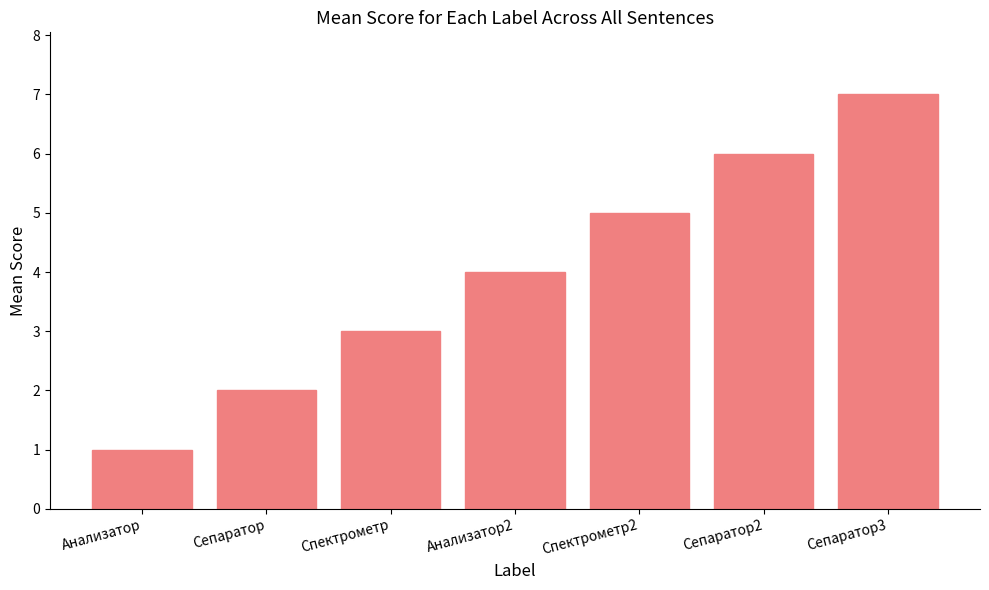

What is the label of the 4th bar from the left?

Анализатор2